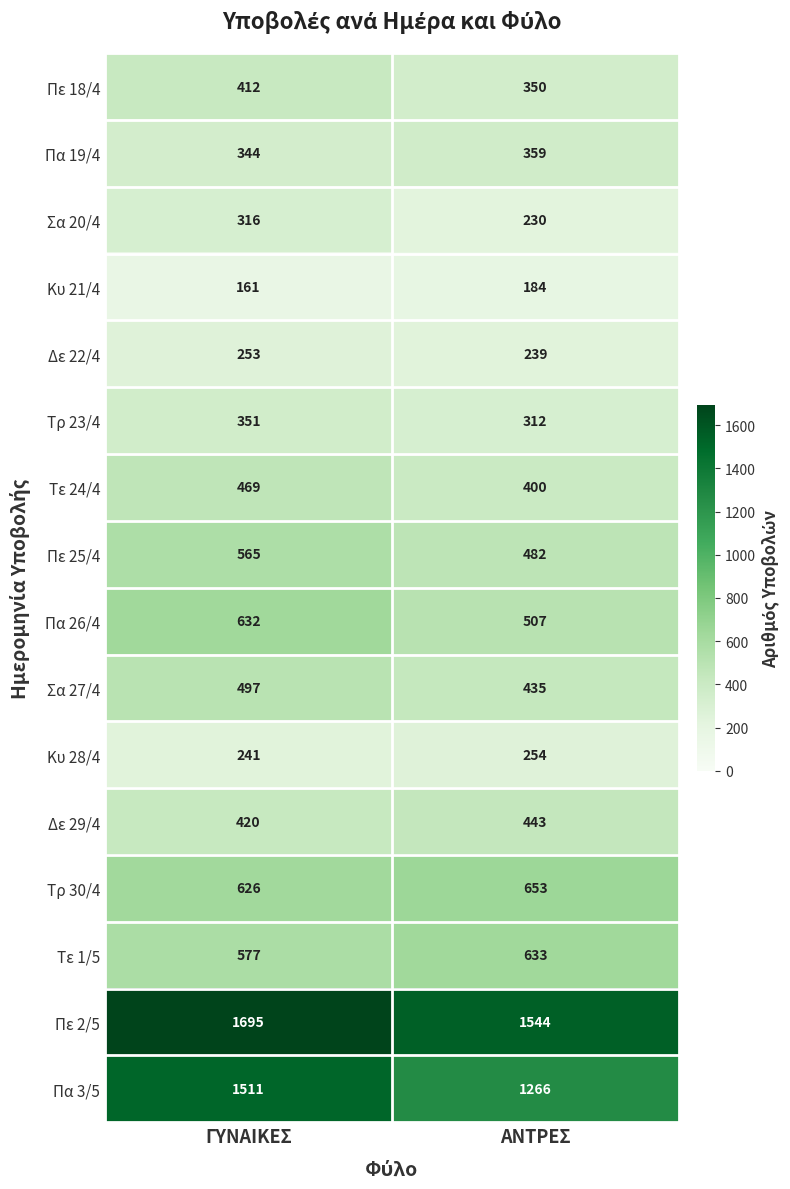

At which label is Δε 29/4 closest to 431?

ΓΥΝΑΙΚΕΣ